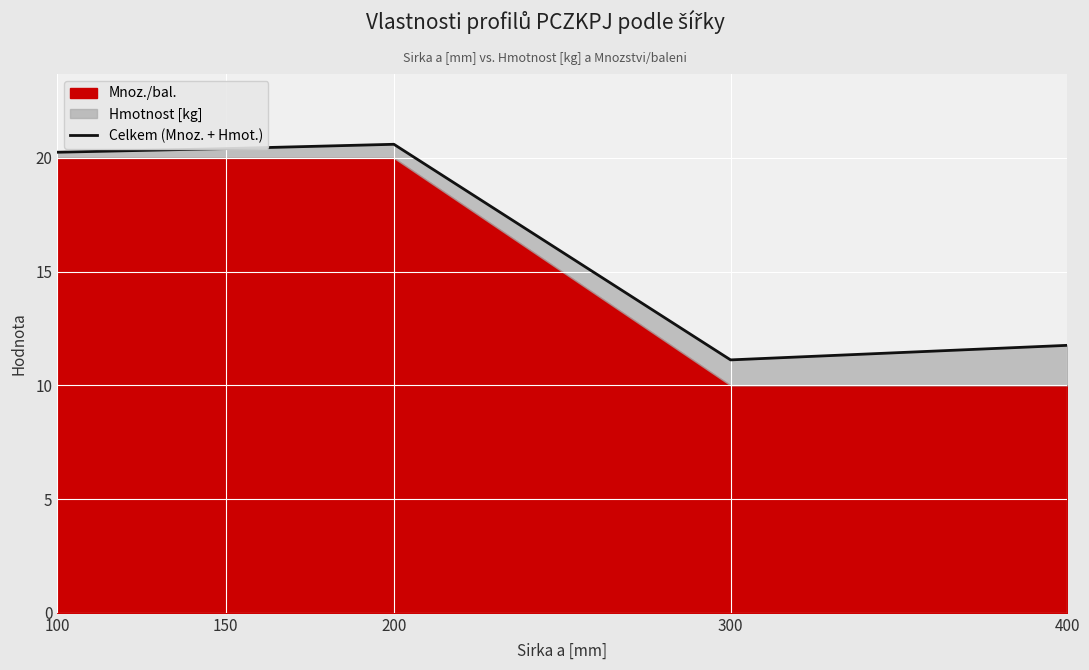

What is the average value?

16.8